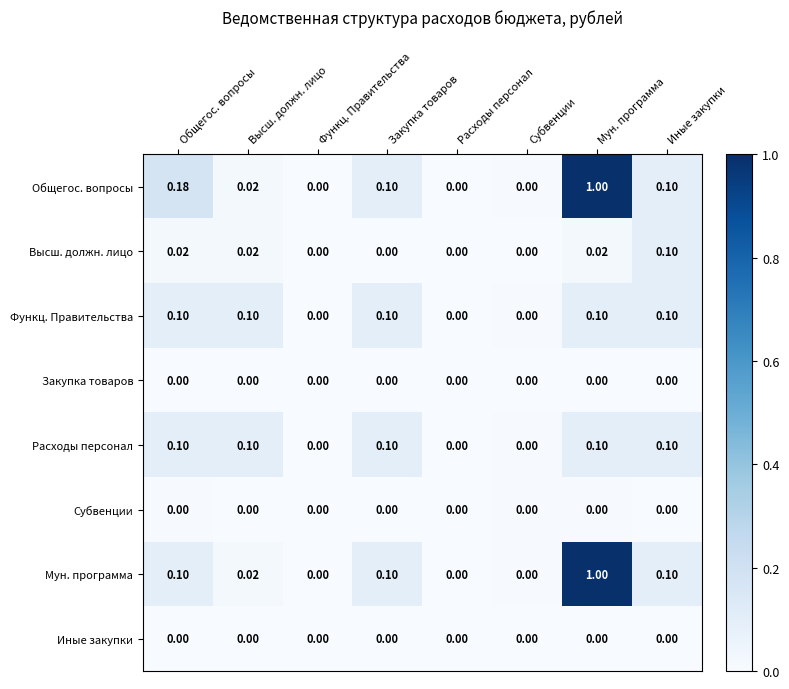

At which category is the sum across all series the highest?

Мун. программа